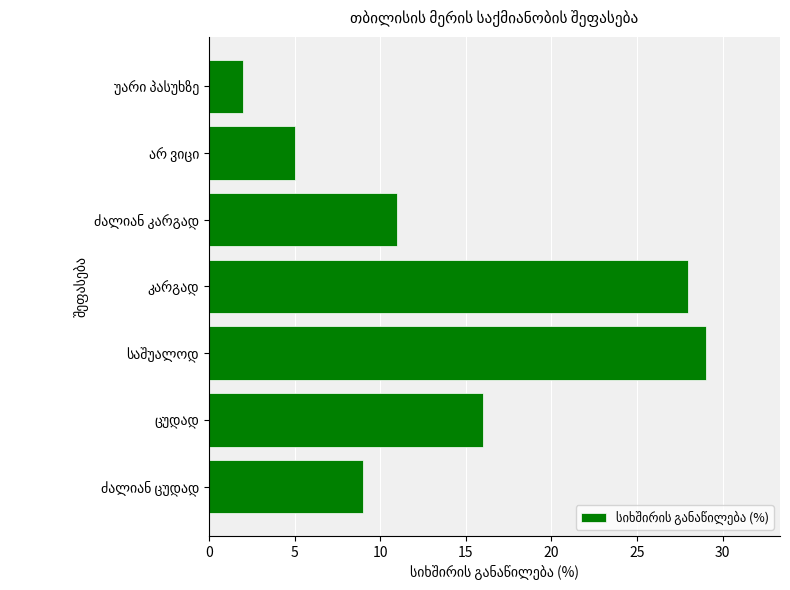

What is the greatest value displayed?

29